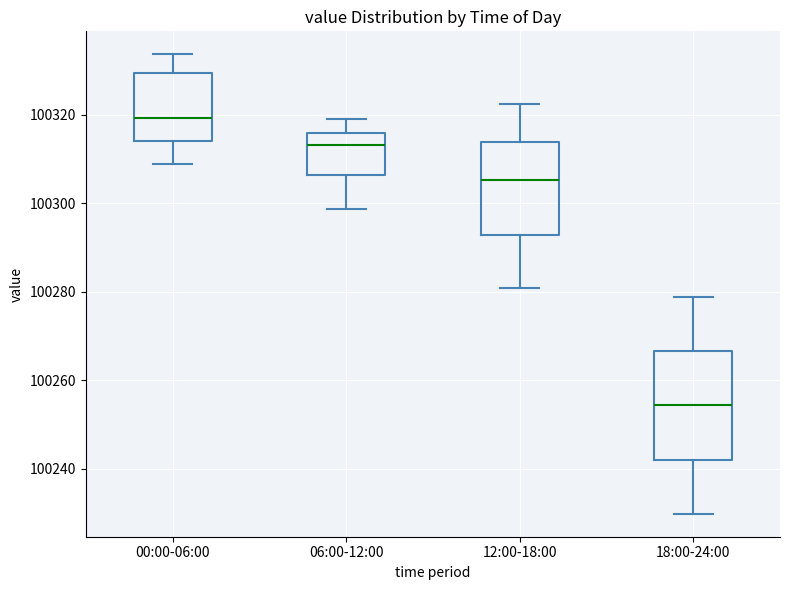

Reading left to right, transcribe this box plot: for each box, give where its median line is, the range the box spans, and where its two whiskers end, as read against the y-axis. The values are not printed on the chart, so give them approximately, as read against the axis.

00:00-06:00: median 100320, box 100314 to 100330, whiskers 100308 to 100334
06:00-12:00: median 100314, box 100306 to 100316, whiskers 100298 to 100320
12:00-18:00: median 100306, box 100292 to 100314, whiskers 100280 to 100322
18:00-24:00: median 100254, box 100242 to 100266, whiskers 100230 to 100278